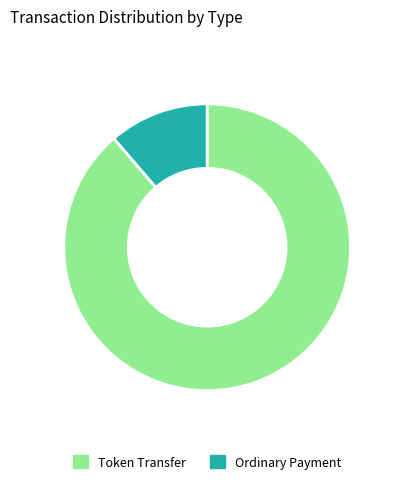

How many segments does this pie chart have?

2